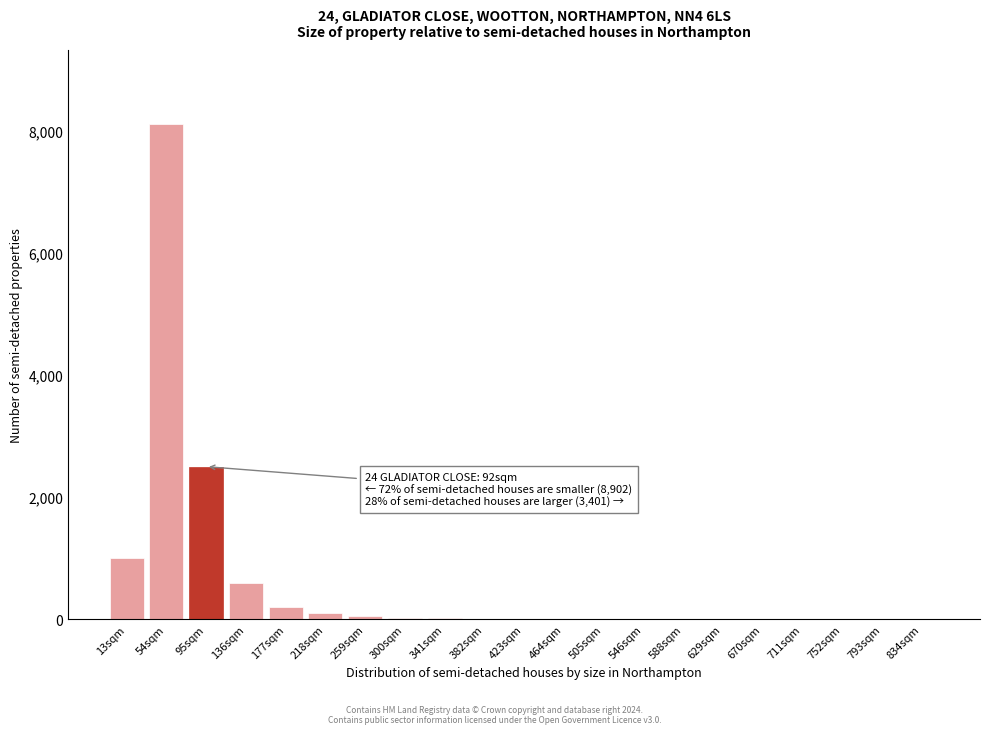

What is the sum of all values?

12660